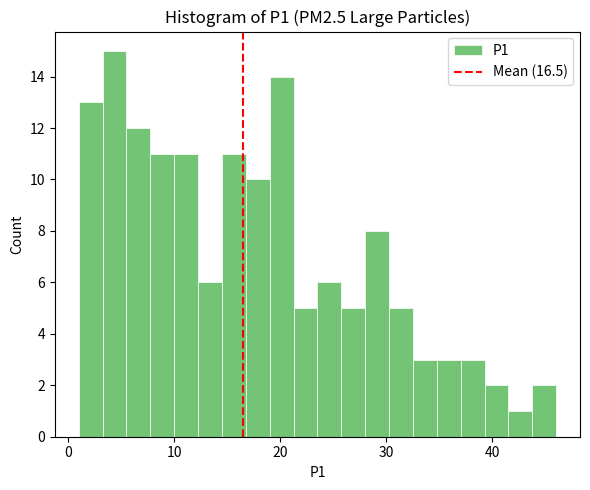

Around what value on the x-axis is the tallest bar? Give the approximate position of its centre, as read against the axis.

4